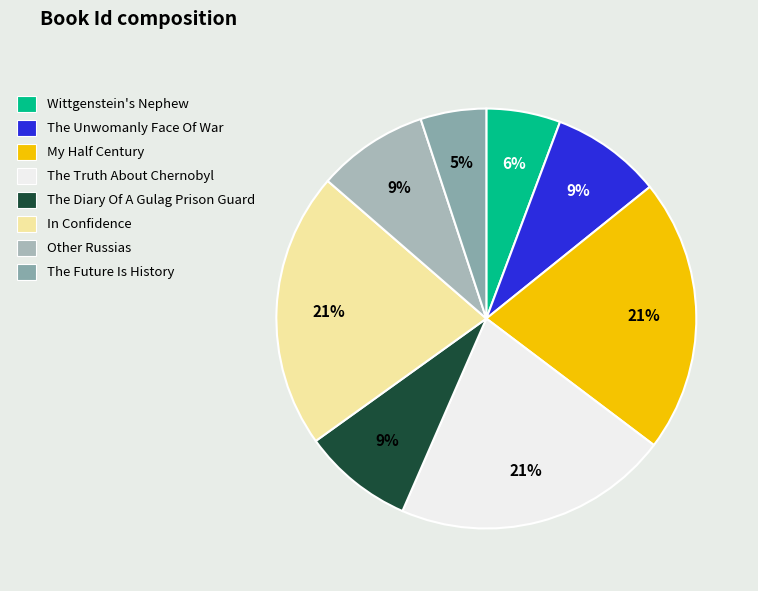

To the nearest percent, what is the combined percentage of The Diary Of A Gulag Prison Guard and Other Russias?

17%